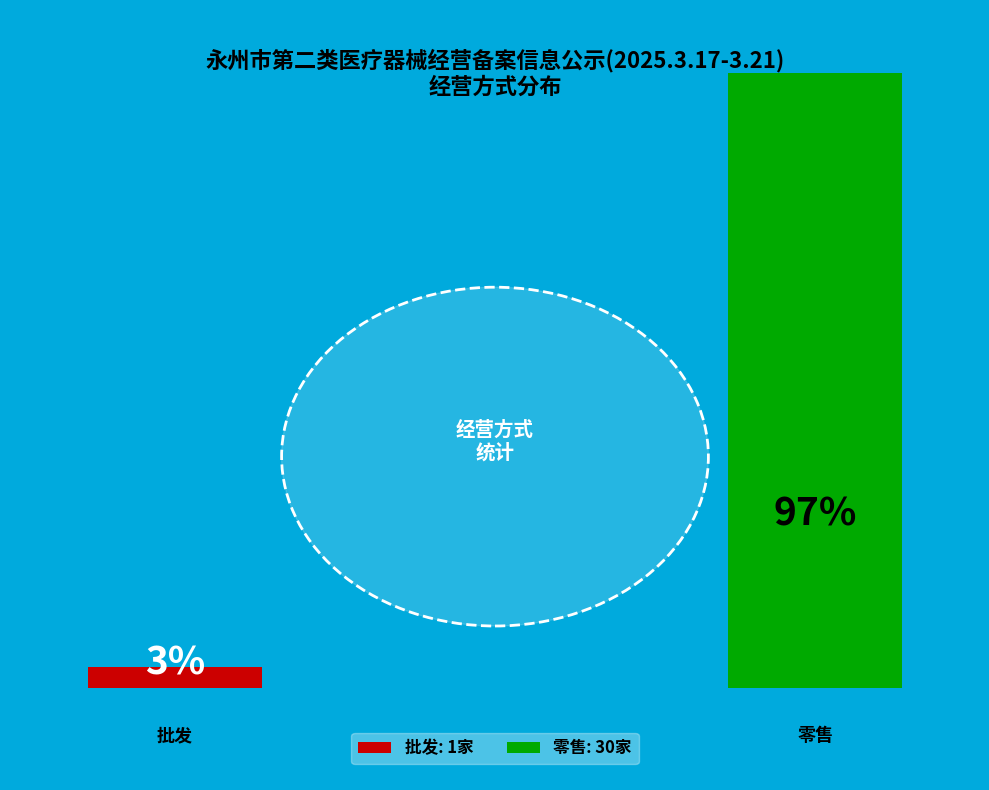

What is the majority slice?

零售